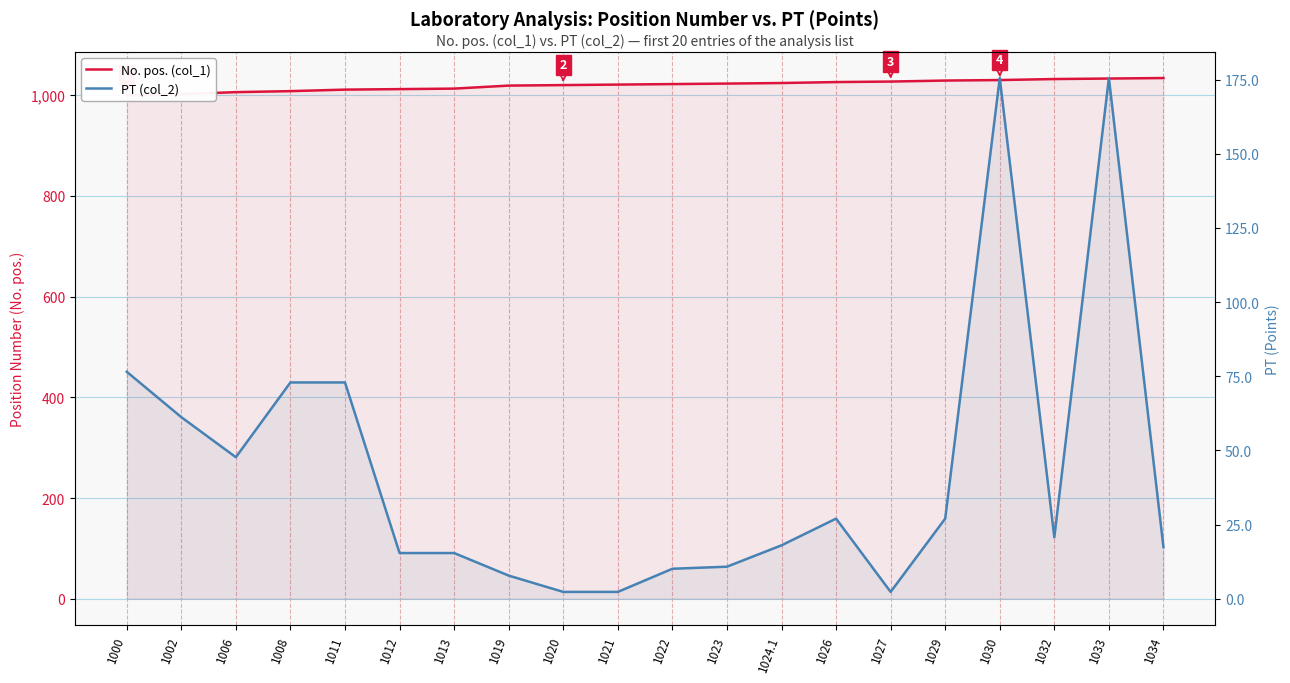

Count the number of categories in the chart.

20